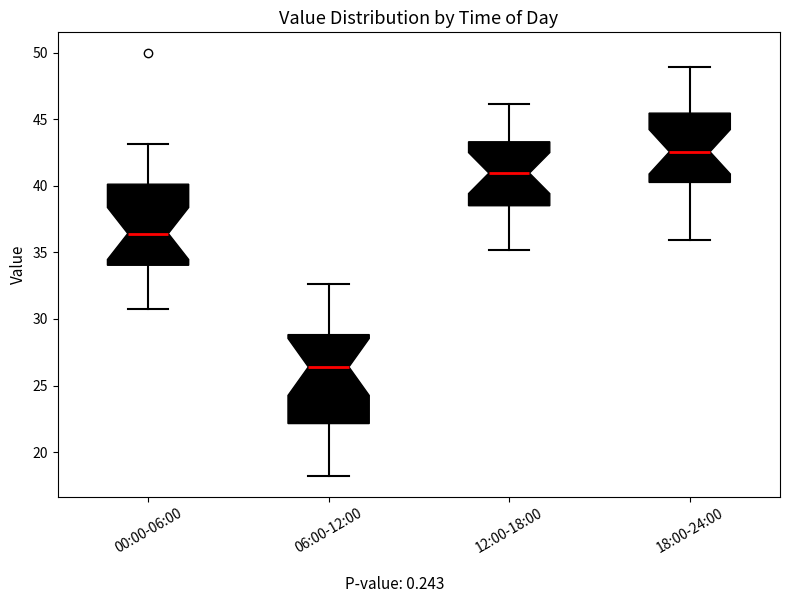

Where is the upper edge of the box for 18:00-24:00 on the y-axis? The values are not printed on the chart, so give them approximately, as read against the axis.

45.5